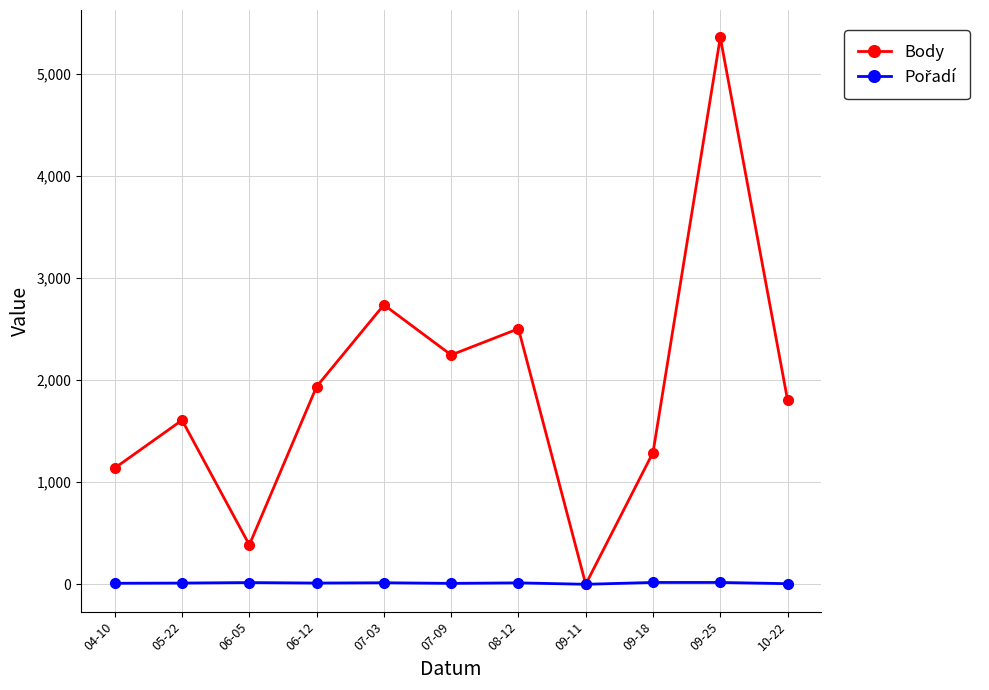

The value of Body at 07-03 is 1294. True or false?

False